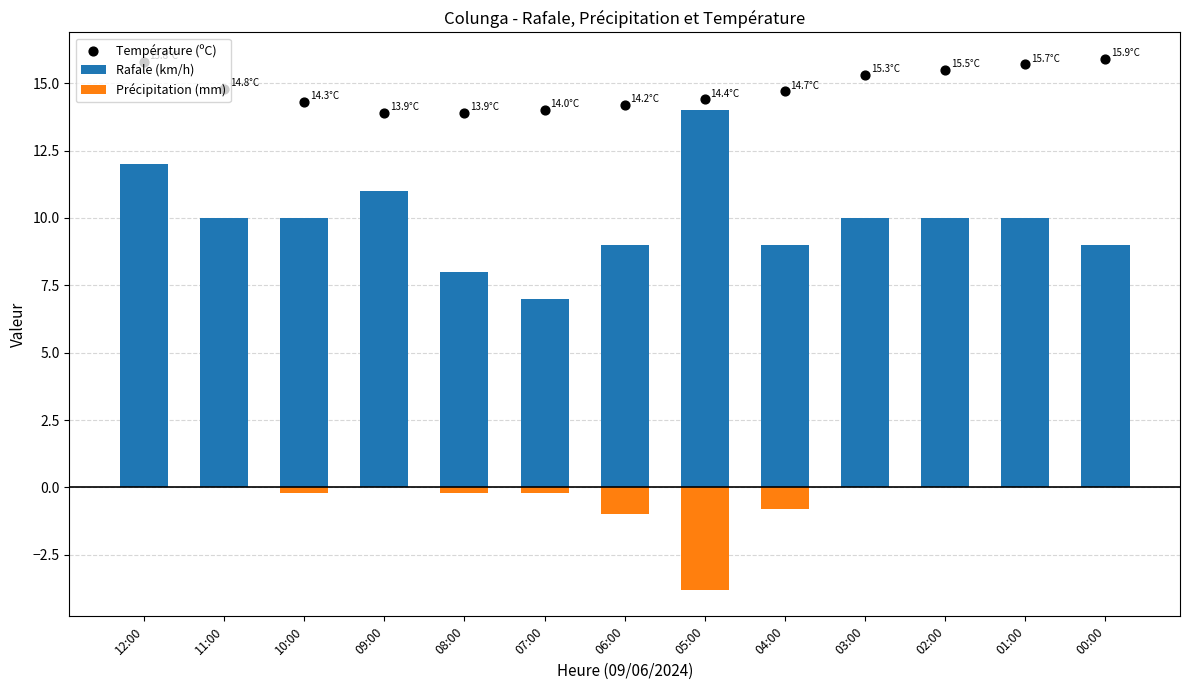

At which category is the sum across all series the highest?

12:00